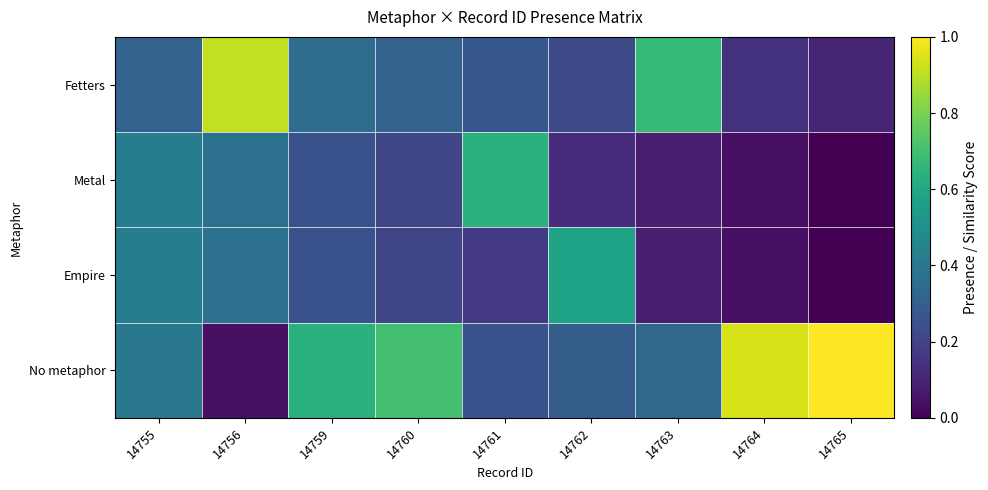

At 14763, list the series in order from largest to smallest.

Fetters, No metaphor, Empire, Metal